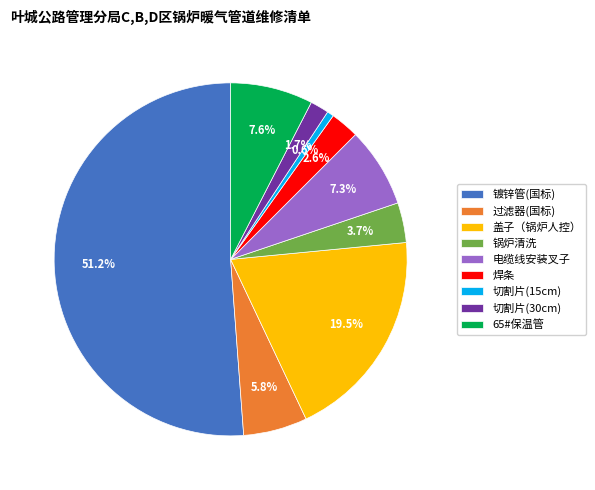

True or false: 切割片(15cm) accounts for 11% of the total.

False